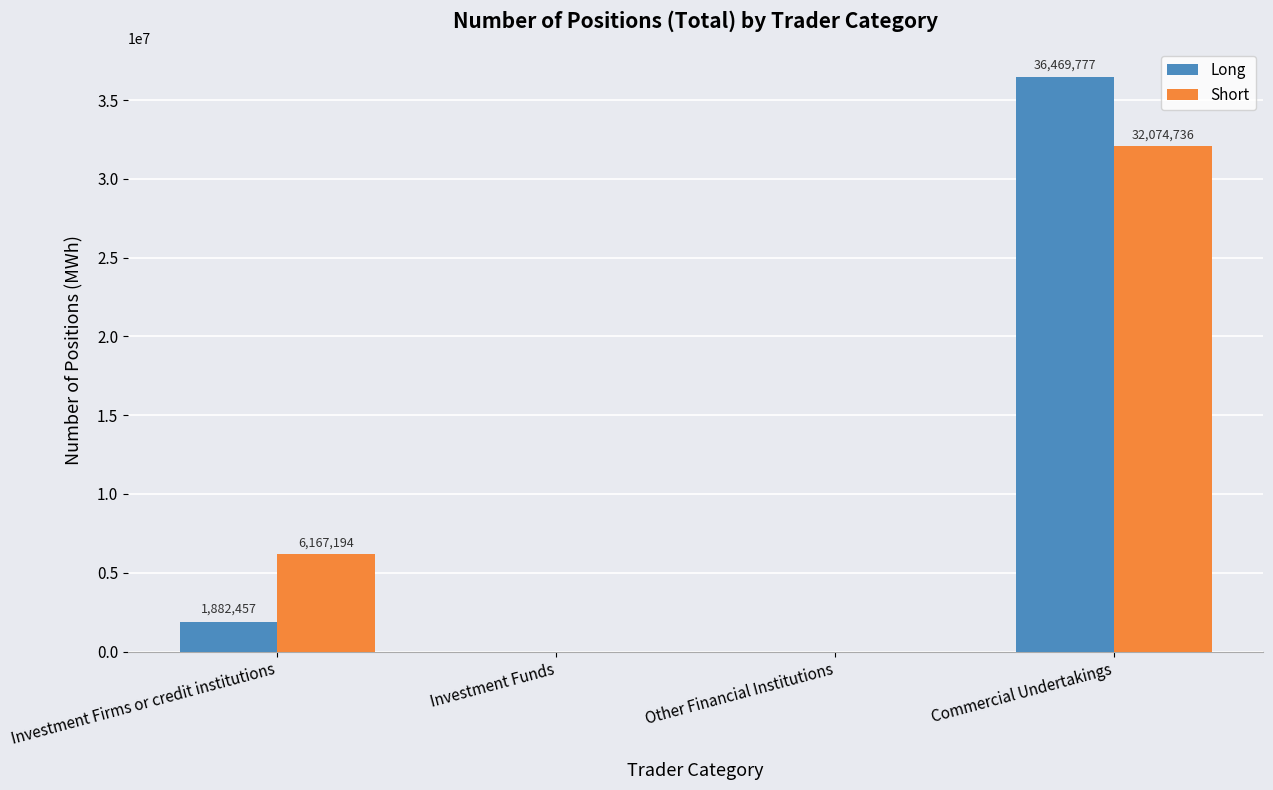

Reading left to right, extract all data points from this chart.

Long: 1882457	0	0	36469777
Short: 6167194	0	0	32074736